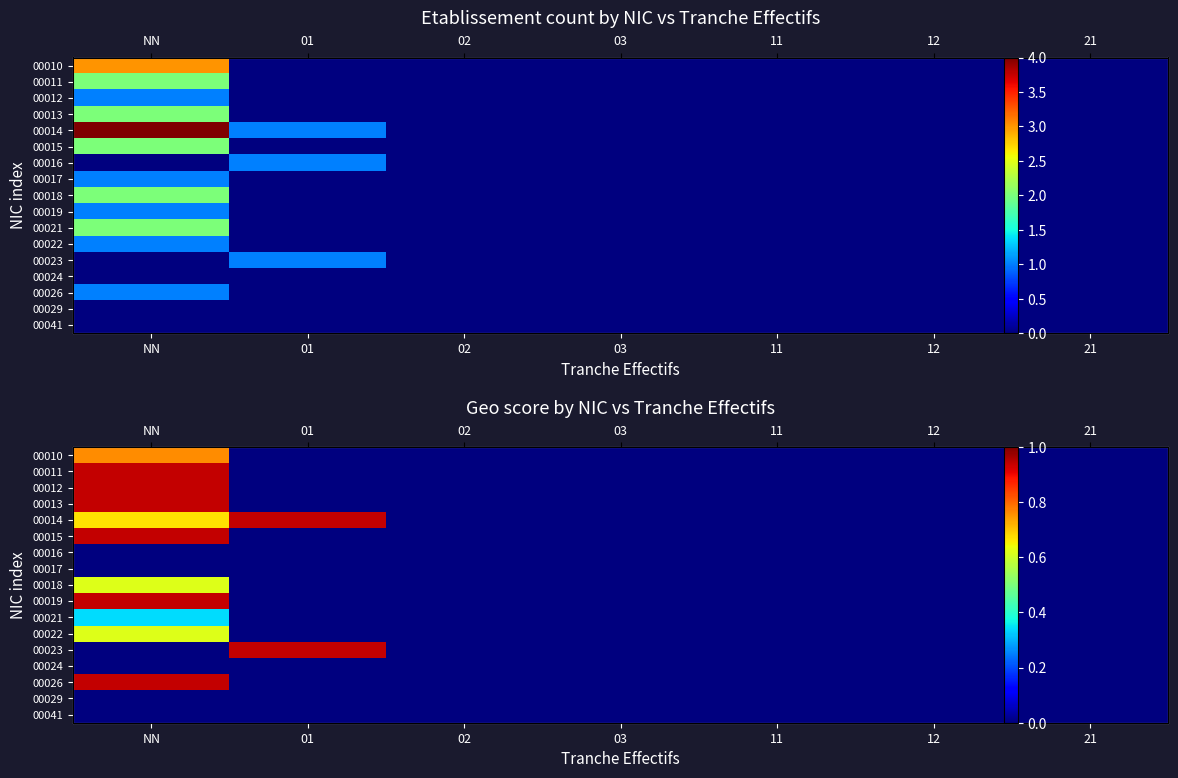

At how many categories does at least one series exceed 0?

2